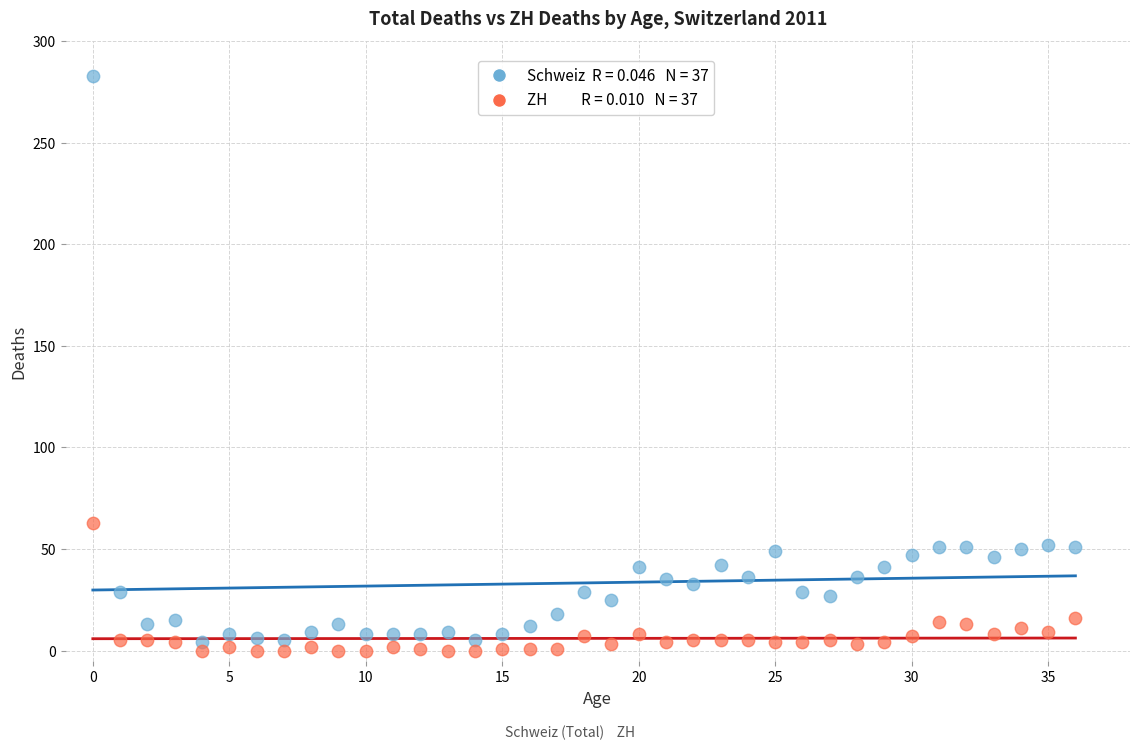

Across all series, what Y value is closest to 141?

63